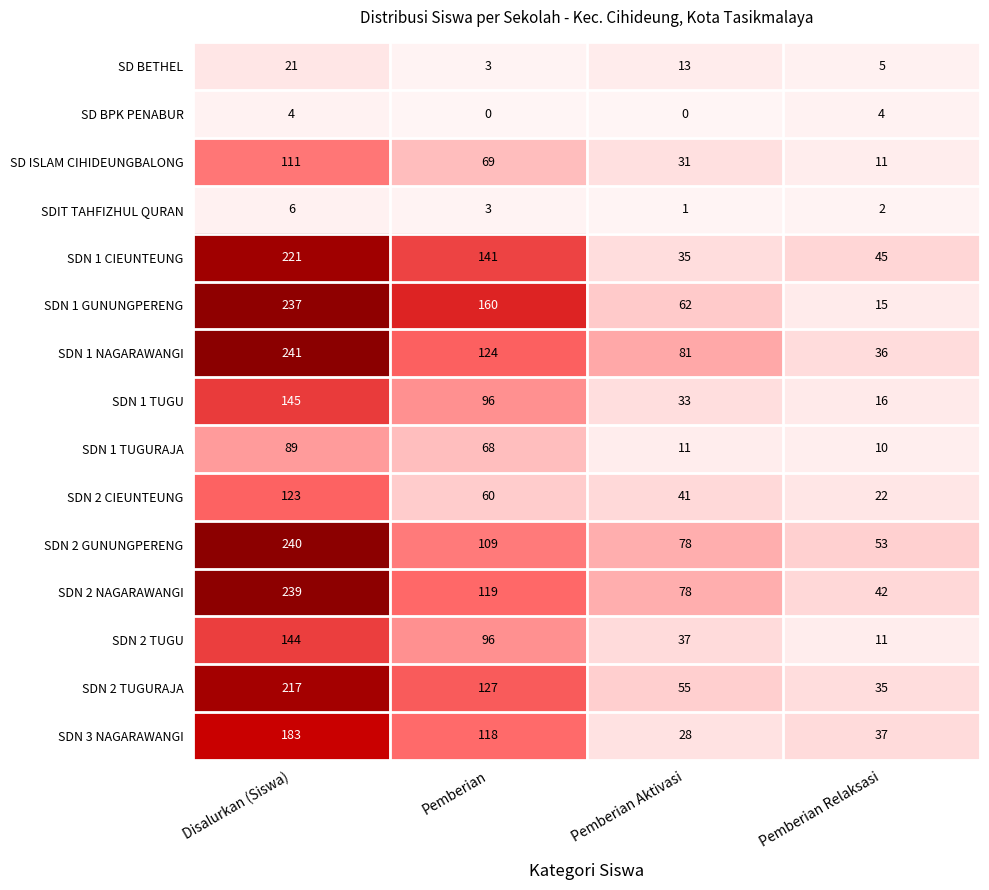

What is the spread (max minus min) of values at Disalurkan (Siswa)?

237